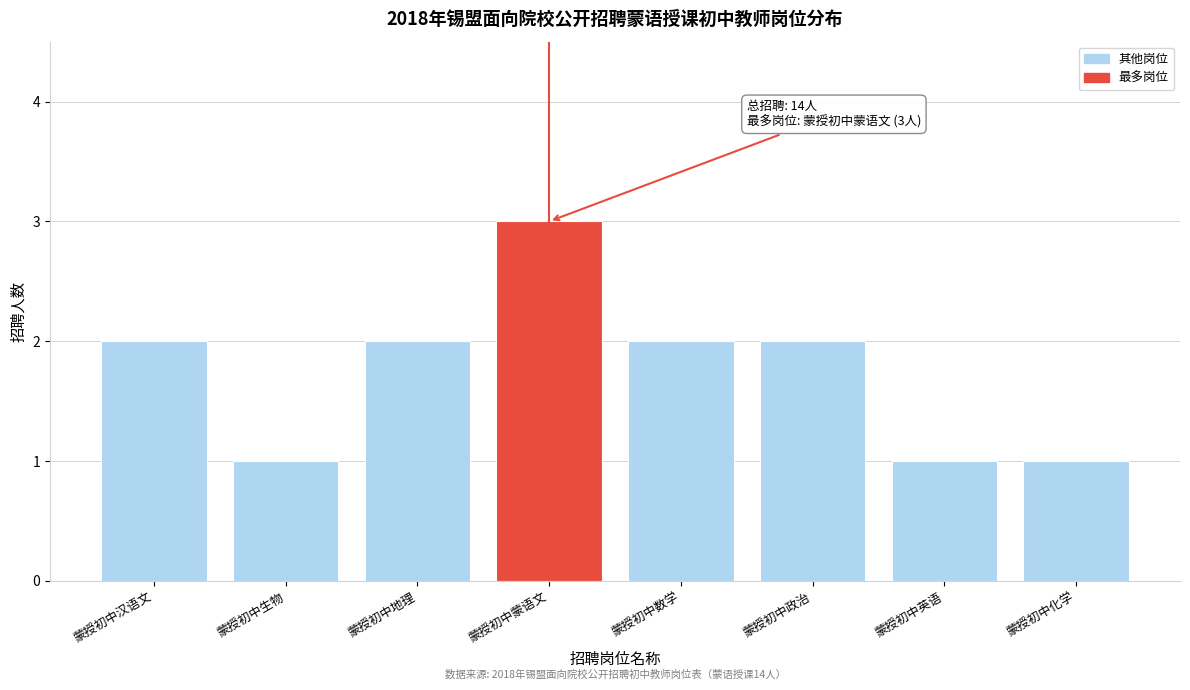

Reading left to right, what are all the values shown in this chart?

蒙授初中汉语文=2	蒙授初中生物=1	蒙授初中地理=2	蒙授初中蒙语文=3	蒙授初中数学=2	蒙授初中政治=2	蒙授初中英语=1	蒙授初中化学=1